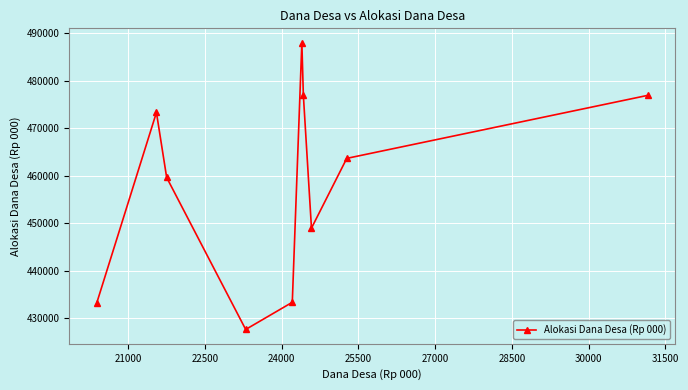

How many interior local peaks (higher than both neighbors) does the data have?

2